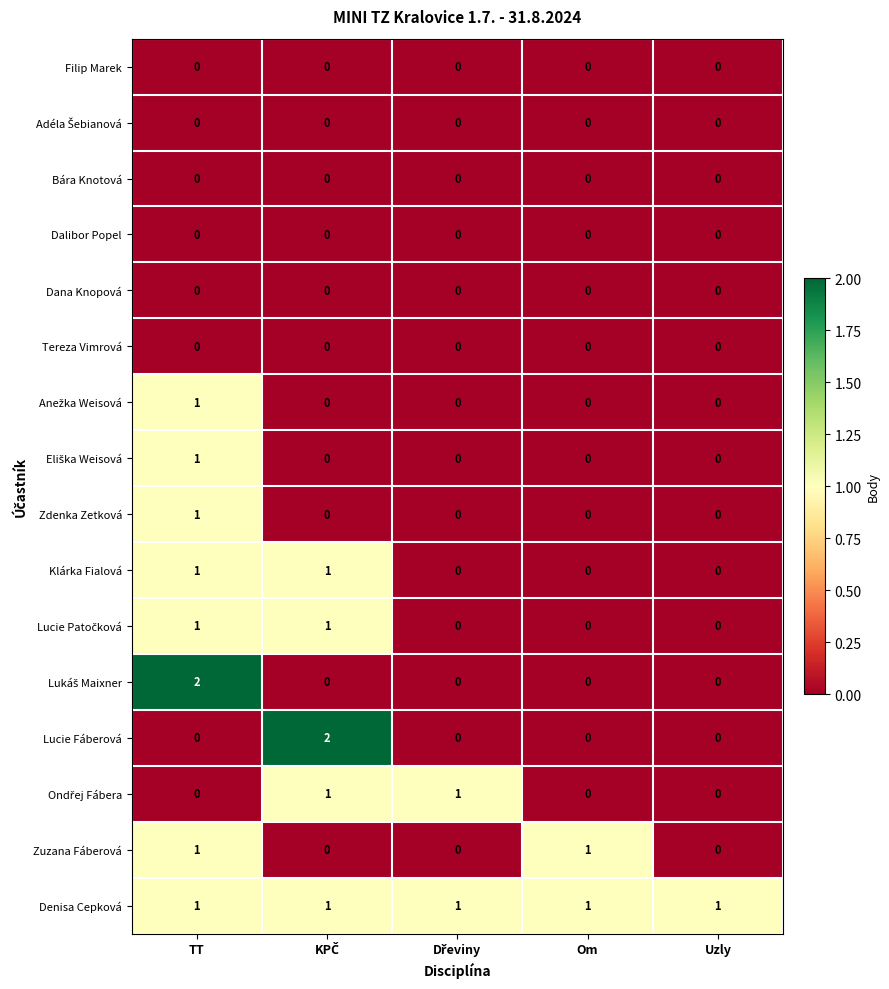

Count the Zdenka Zetková values in the range 0 to 1.

5